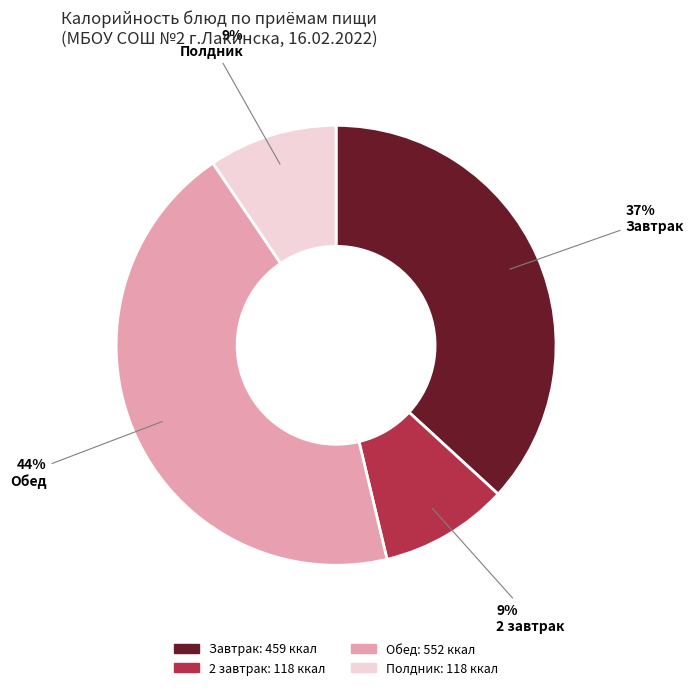

Which slice is the largest?

Обед